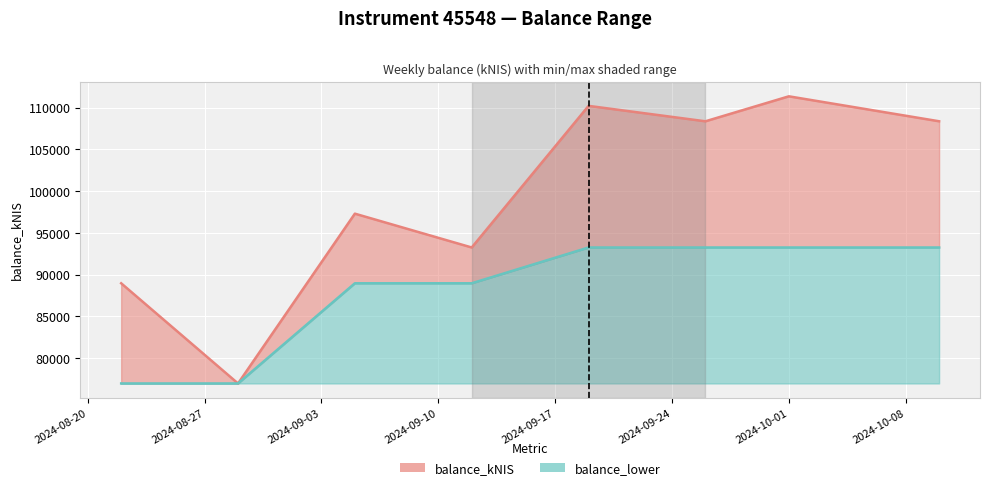

What value does the balance_lower line series have at 2024-09-17?

93258.6